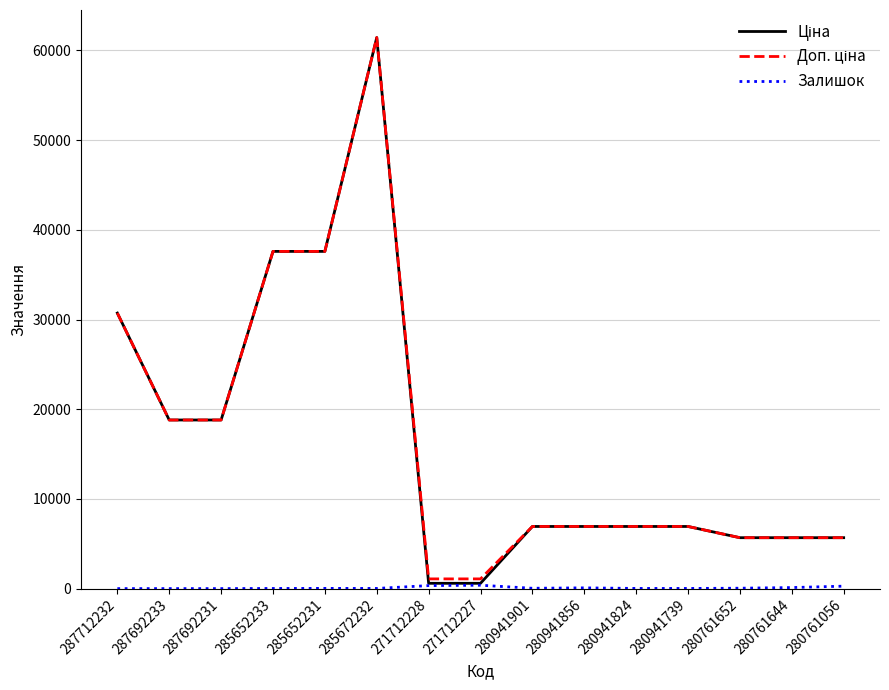

At which category is the sum across all series the highest?

285672232